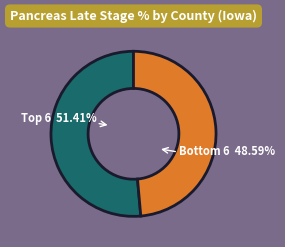

How many segments does this pie chart have?

2